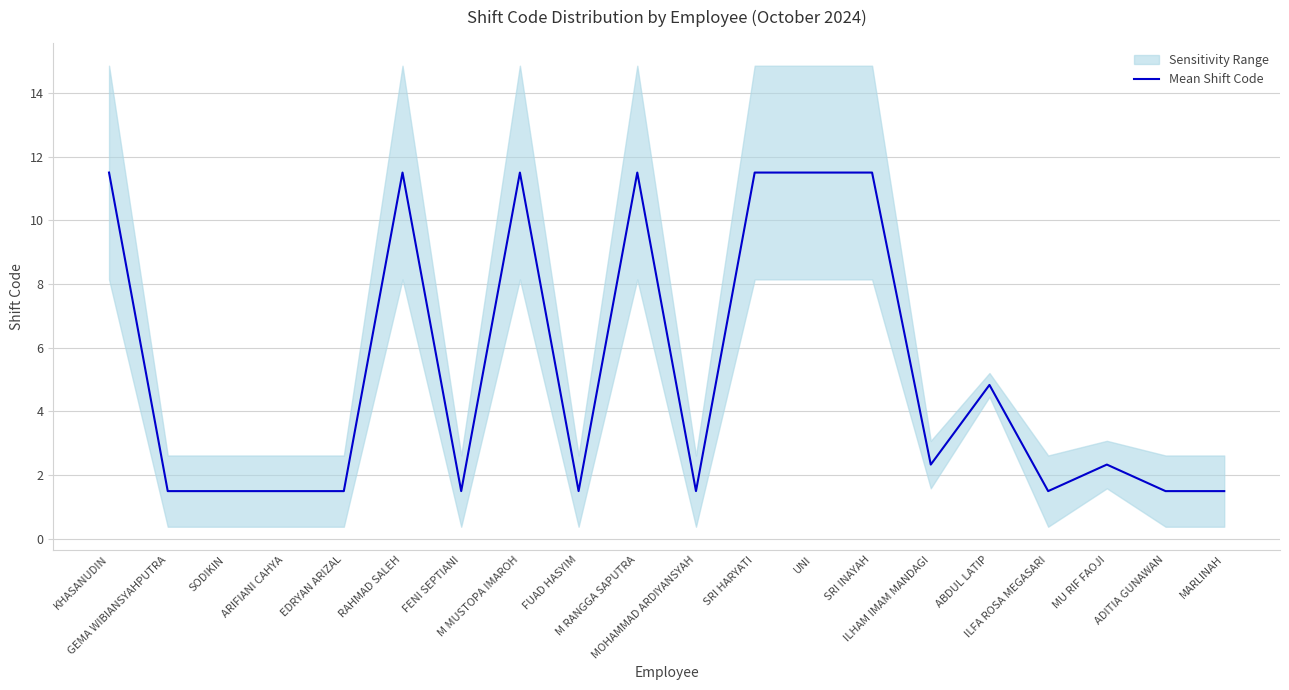

Which has a higher value, SRI HARYATI or SRI INAYAH?

SRI HARYATI